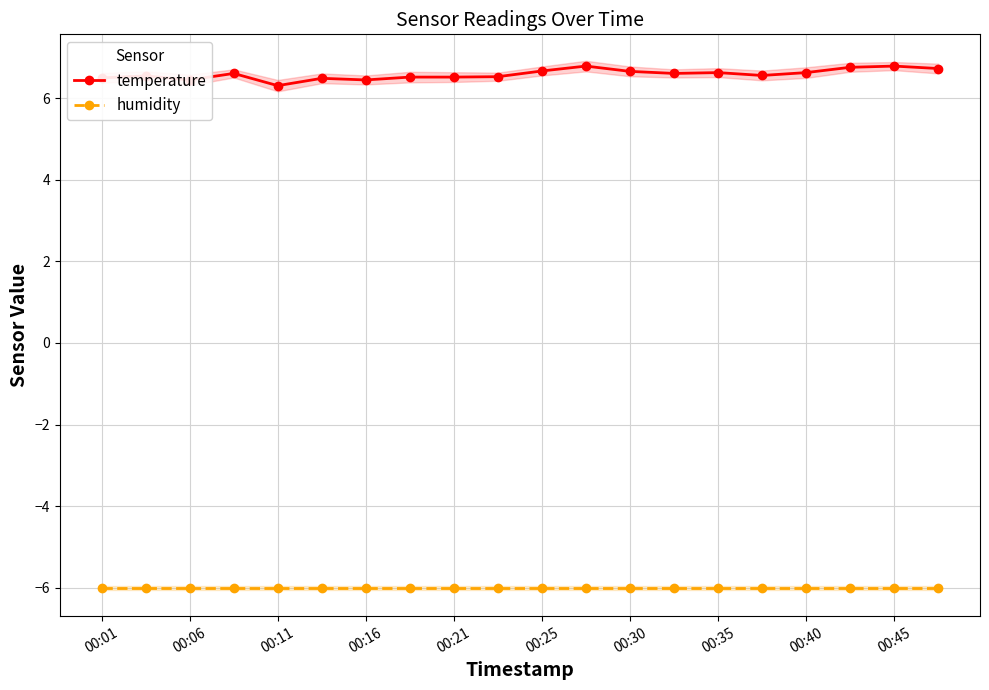

The humidity series shows -6.0 at 00:16. True or false?

True